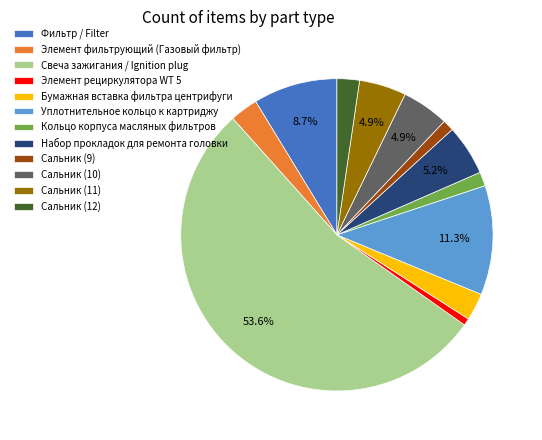

Is the sum of Сальник (10) and Сальник (11) greater than half?

No